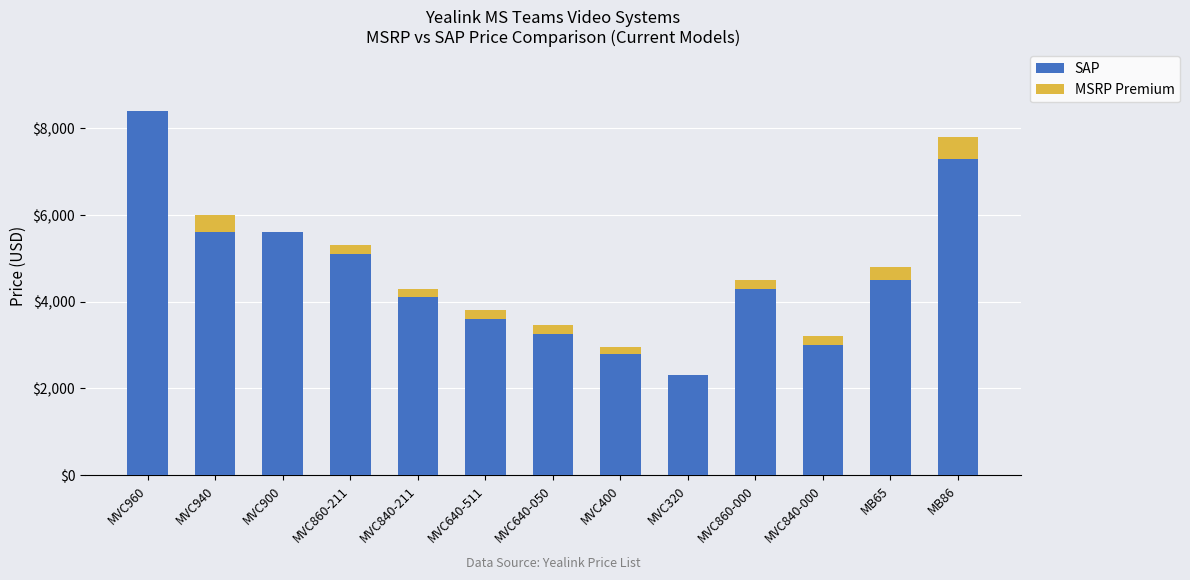

Read the SAP value at MVC960.

8399